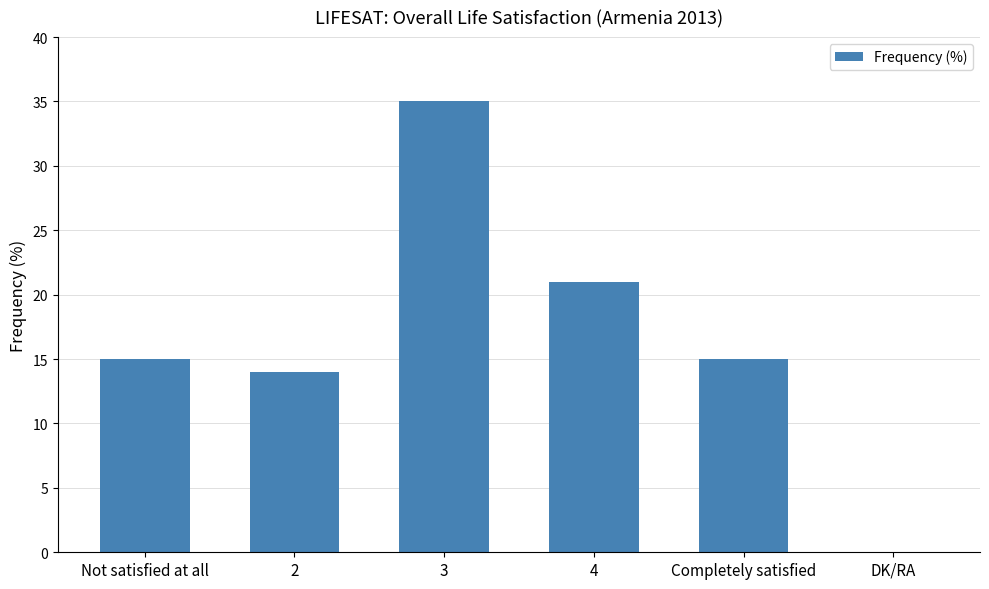

How many positive values are there?

5